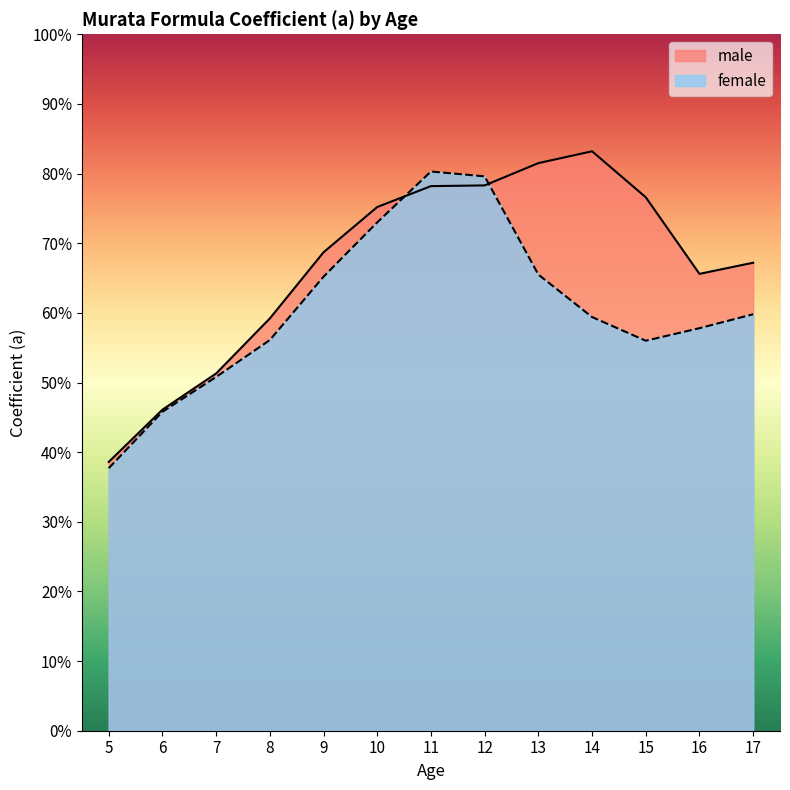

Does the chart display data point markers on the line(s)?

No